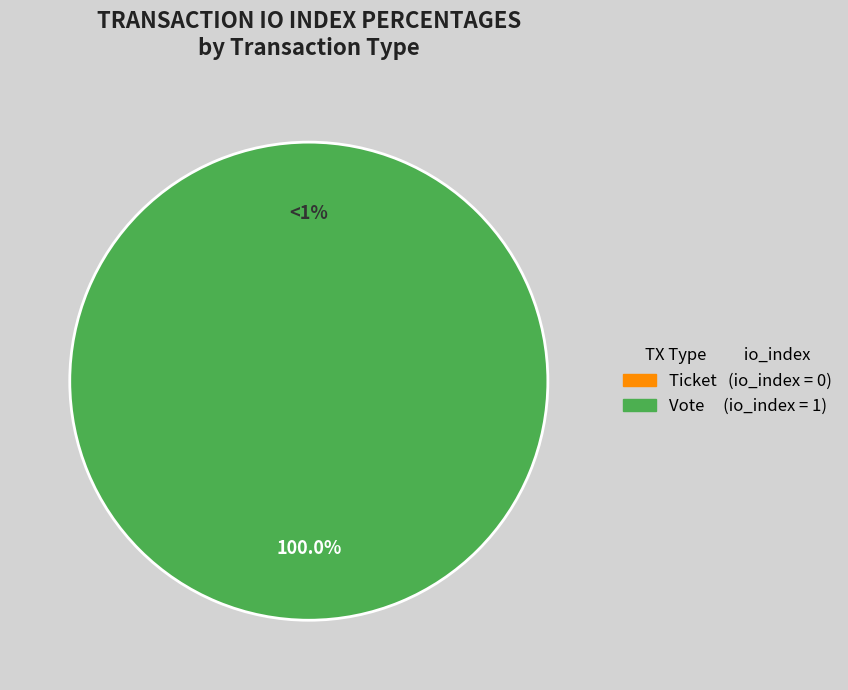

Which slice is the largest?

Ticket